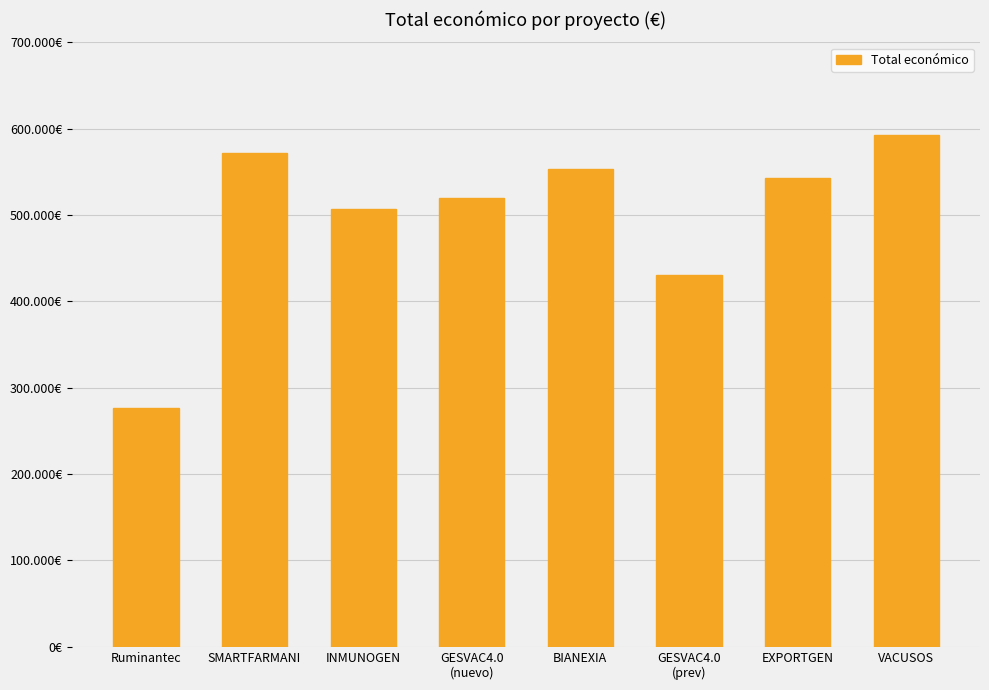

At which label is the value closest to 434585?

GESVAC4.0
(prev)